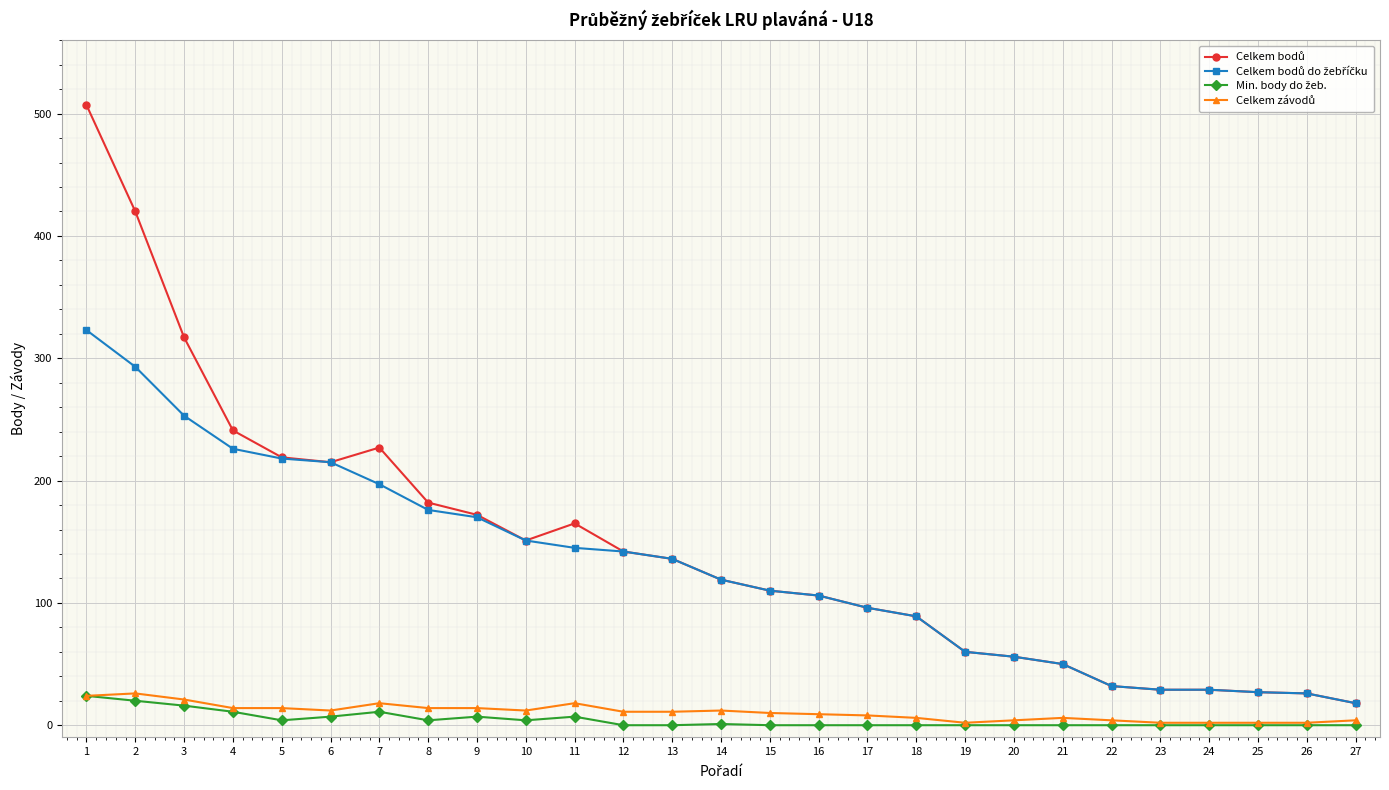

What is the maximum value shown in the chart?

507